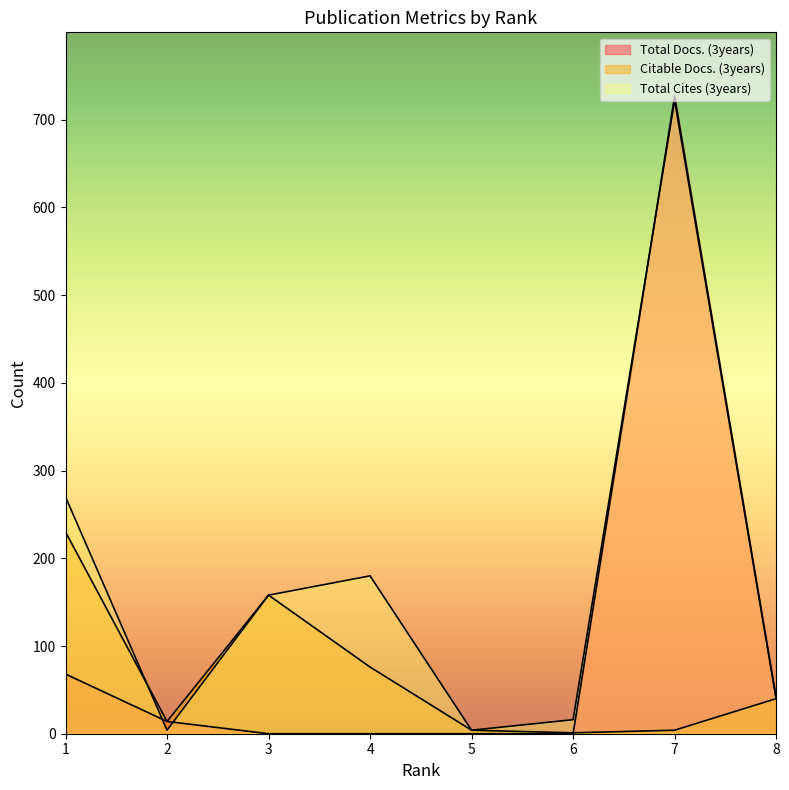

How many lines are shown in the chart?

3